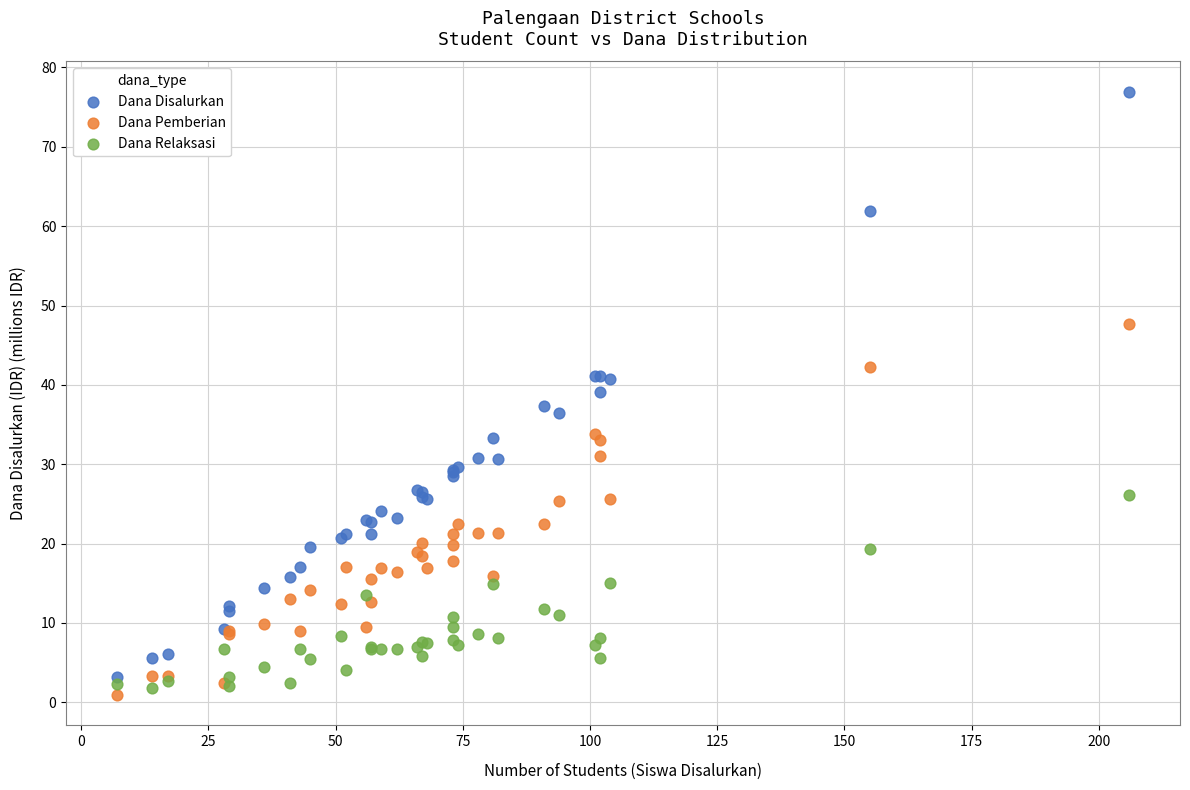

Which series contains the highest Y value?

Dana Disalurkan